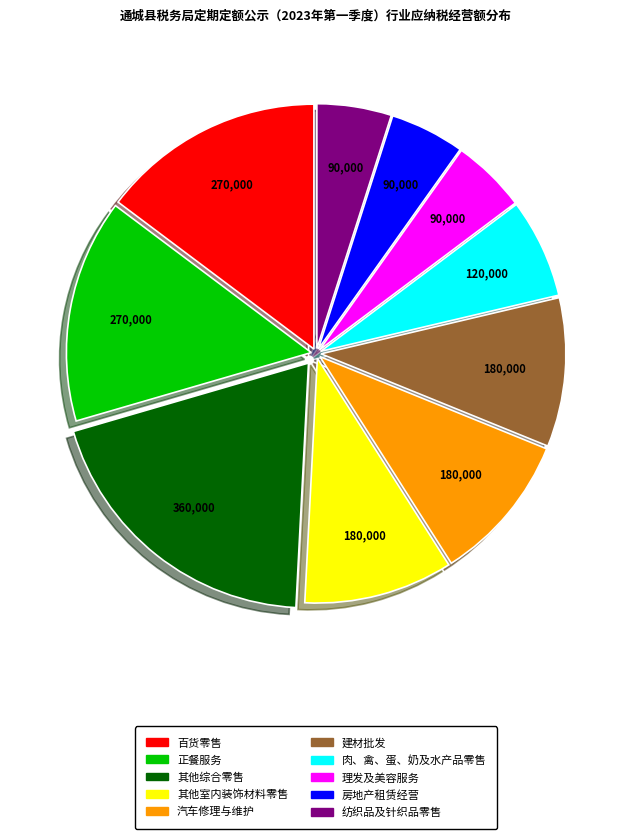

Does any single category account for the majority?

No